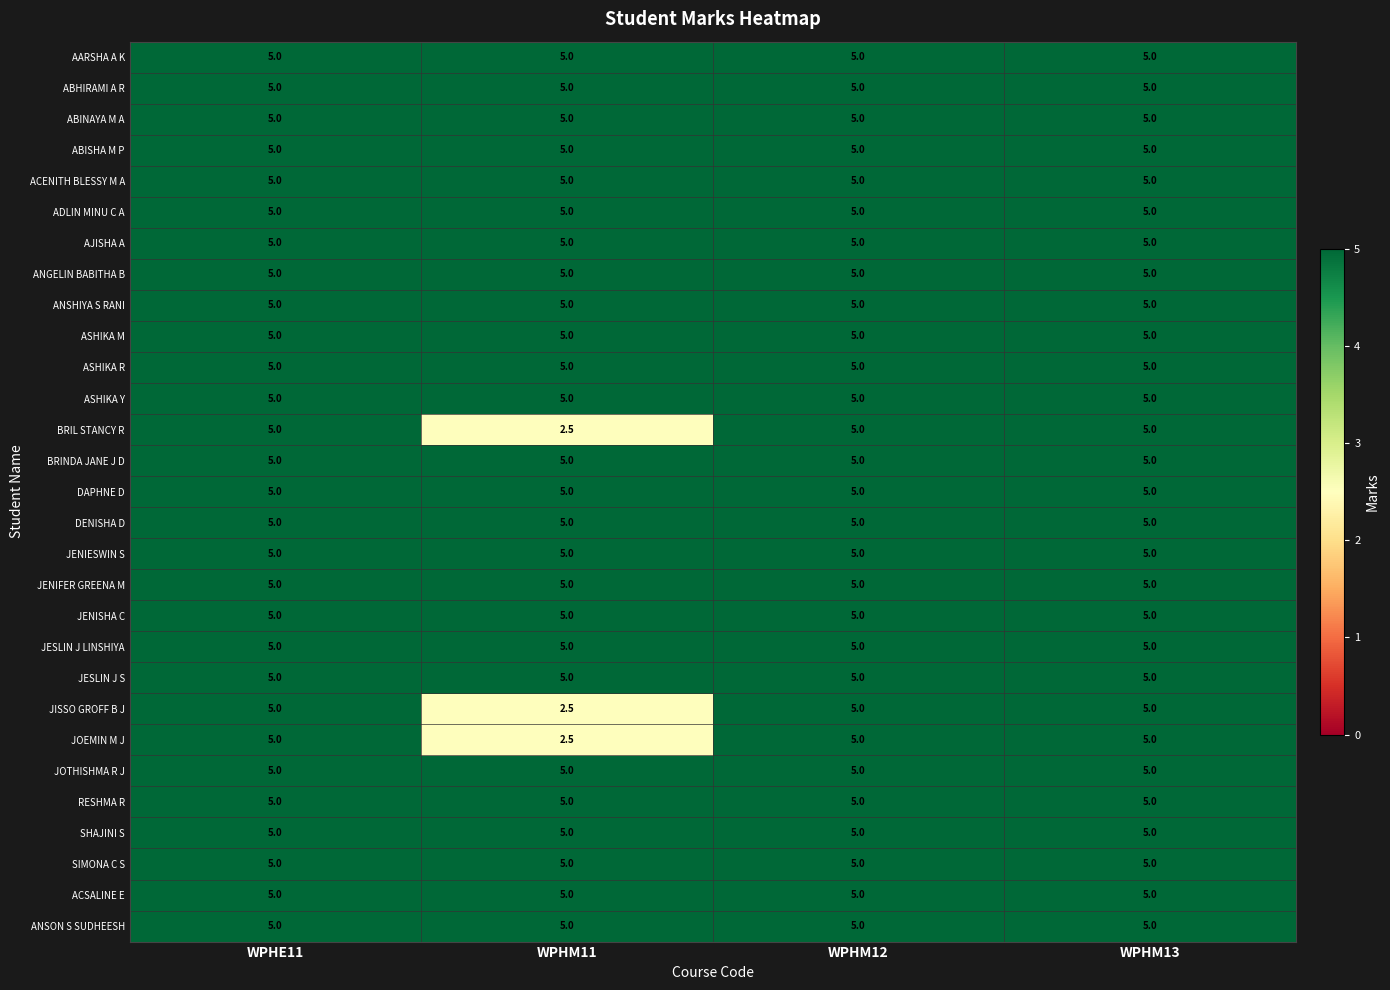

The value of AJISHA A at WPHE11 is 5.0. True or false?

True